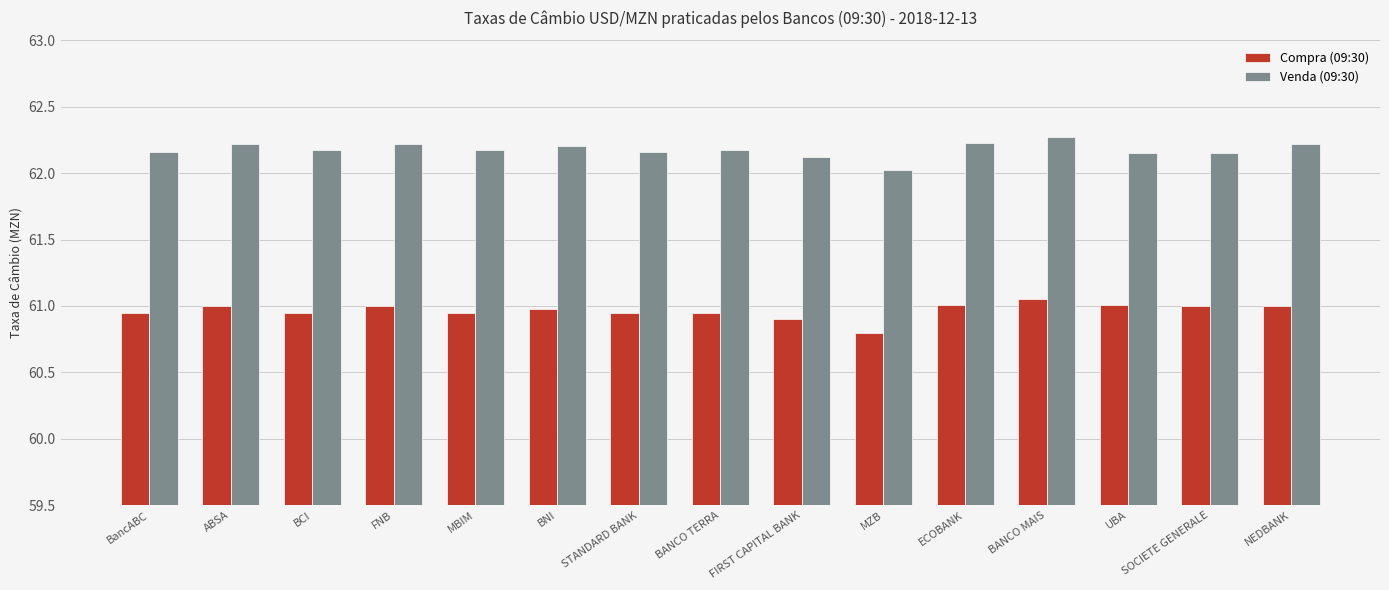

True or false: Compra (09:30) has a value of 20.7 at MZB.

False